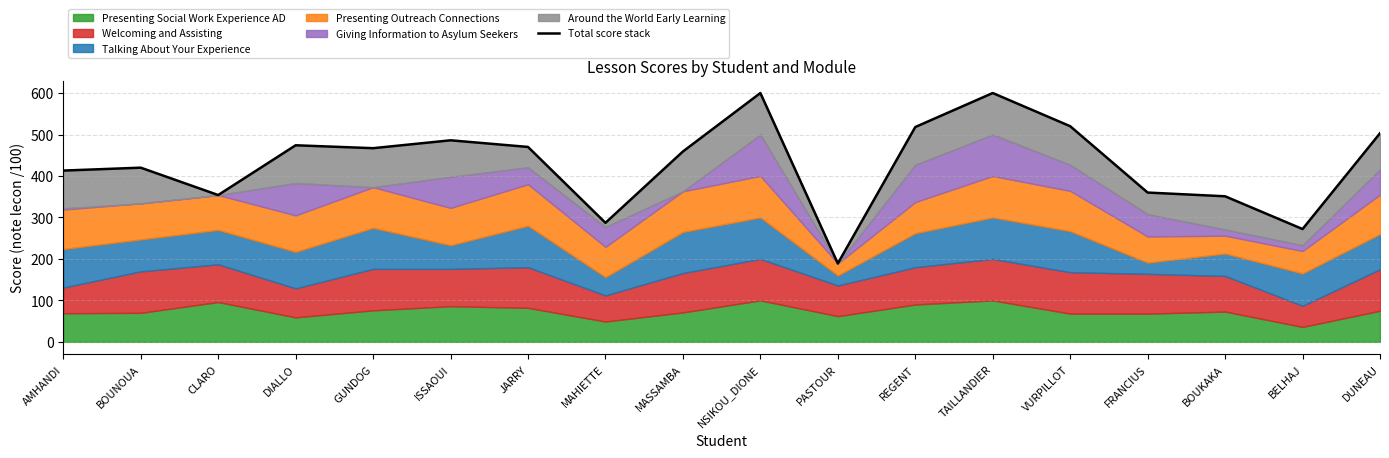

At which label does the data first exceed 467?

DIALLO